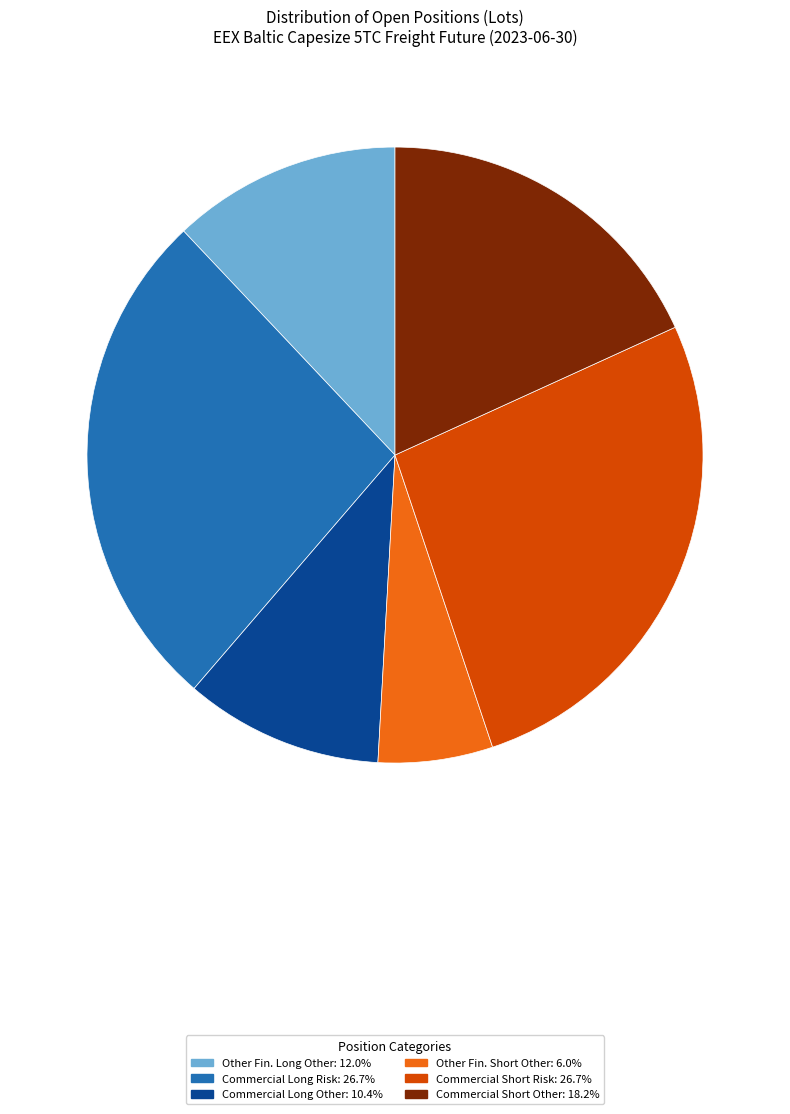

Is there any slice that represents more than half of the pie?

No